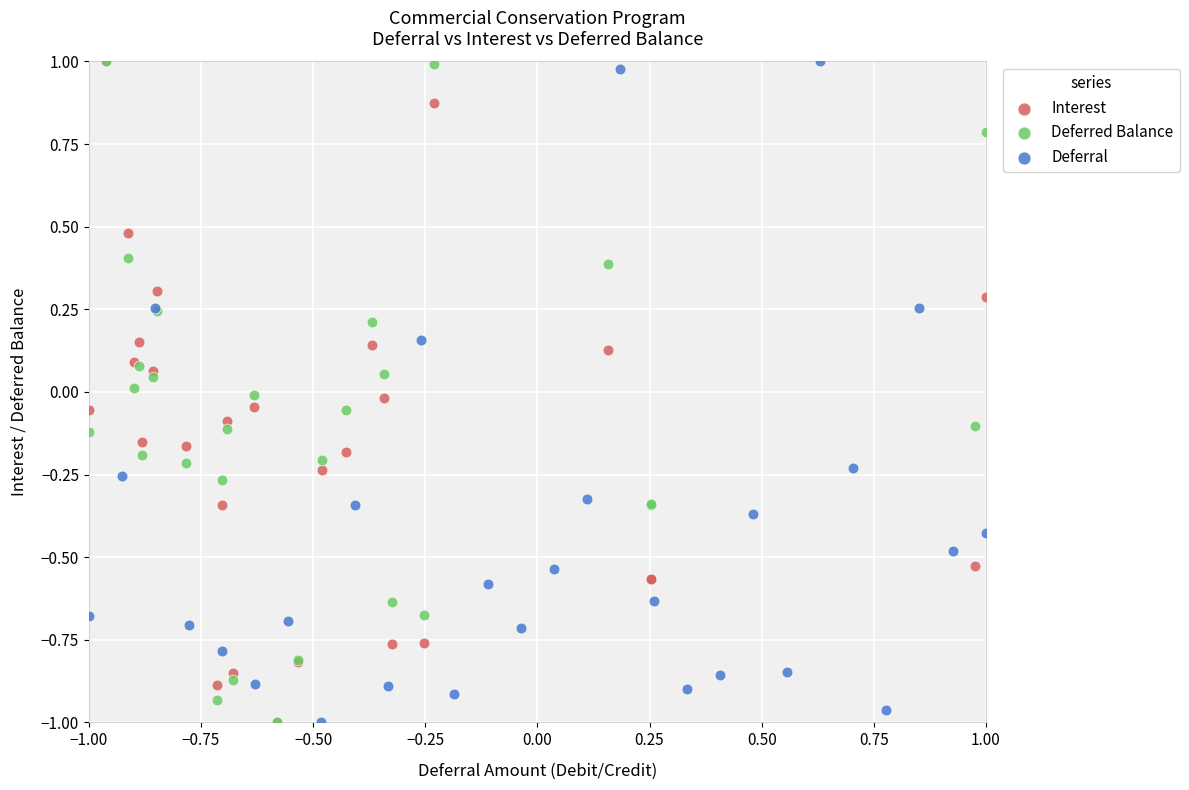

What are all the series names shown in the legend?

Interest, Deferred Balance, Deferral